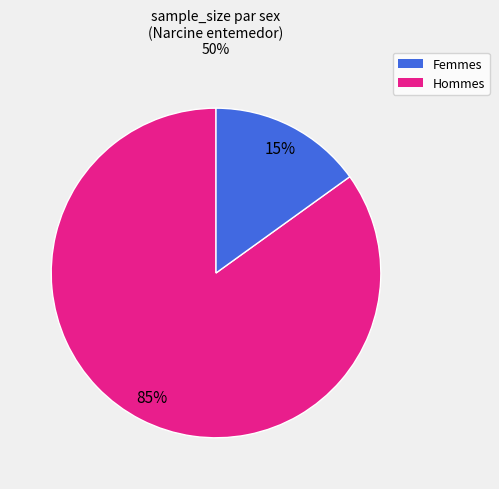

To the nearest percent, what is the average slice percentage?

50%